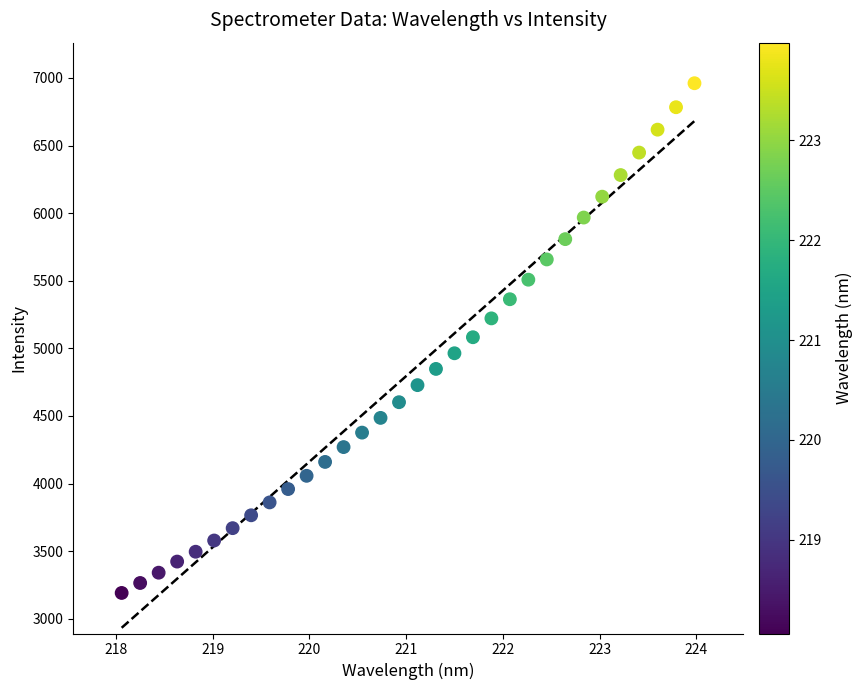

What is the range of Y values (max minus min)?

3770.5